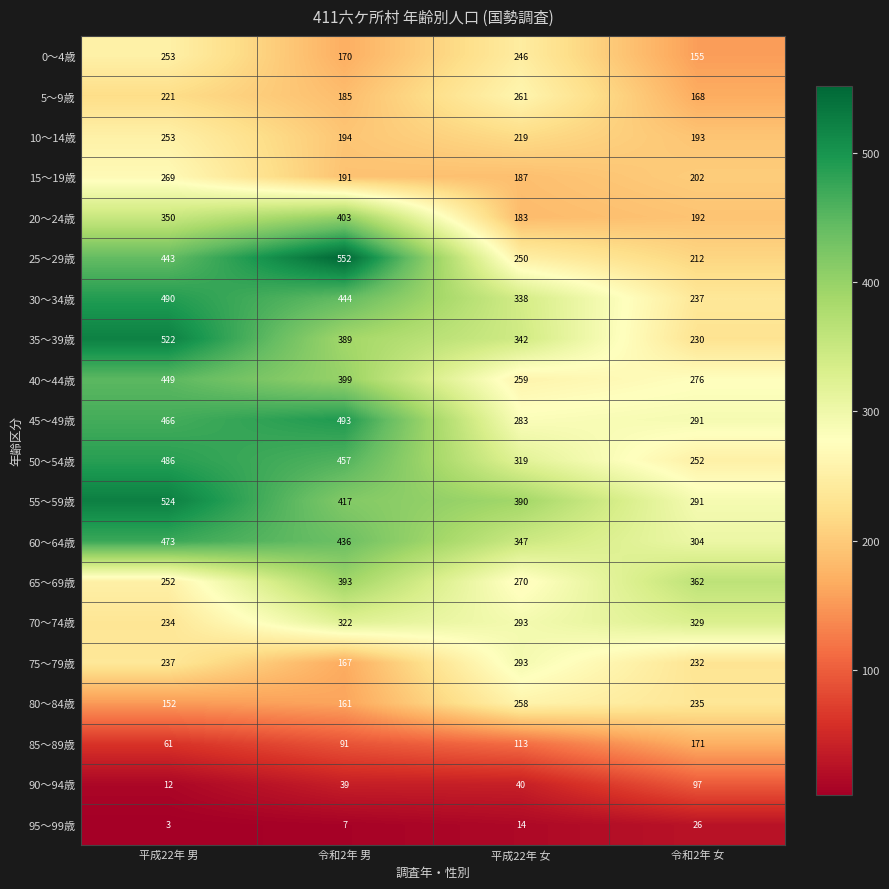

Which series has the largest range (max minus min)?

25～29歳